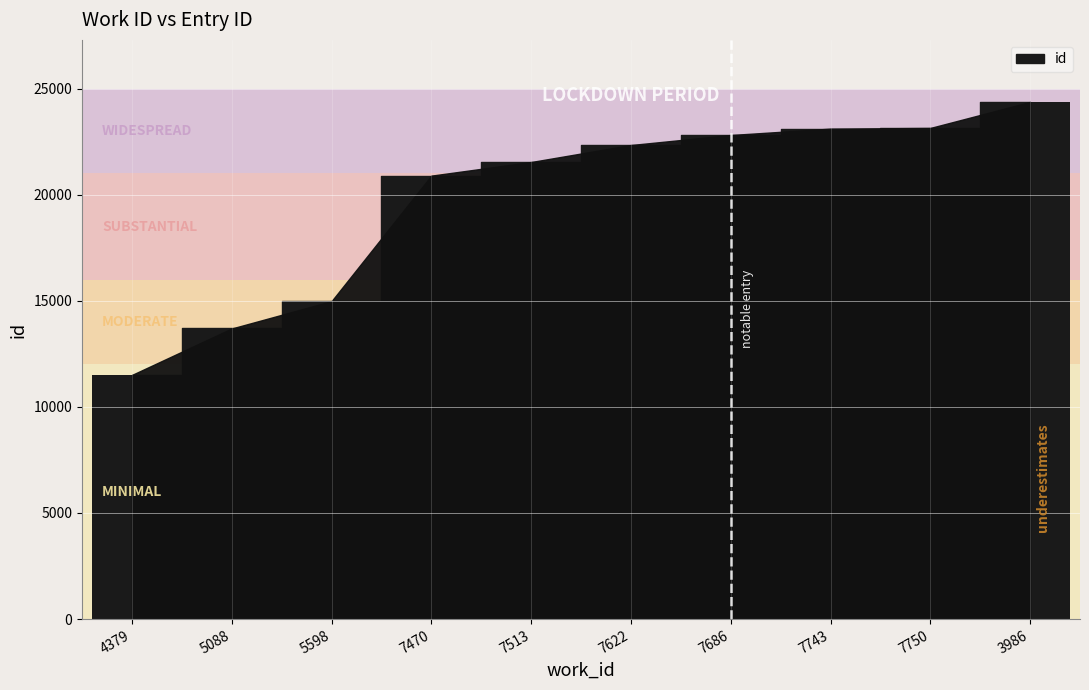

What is the difference between the maximum and minimum values?

12865